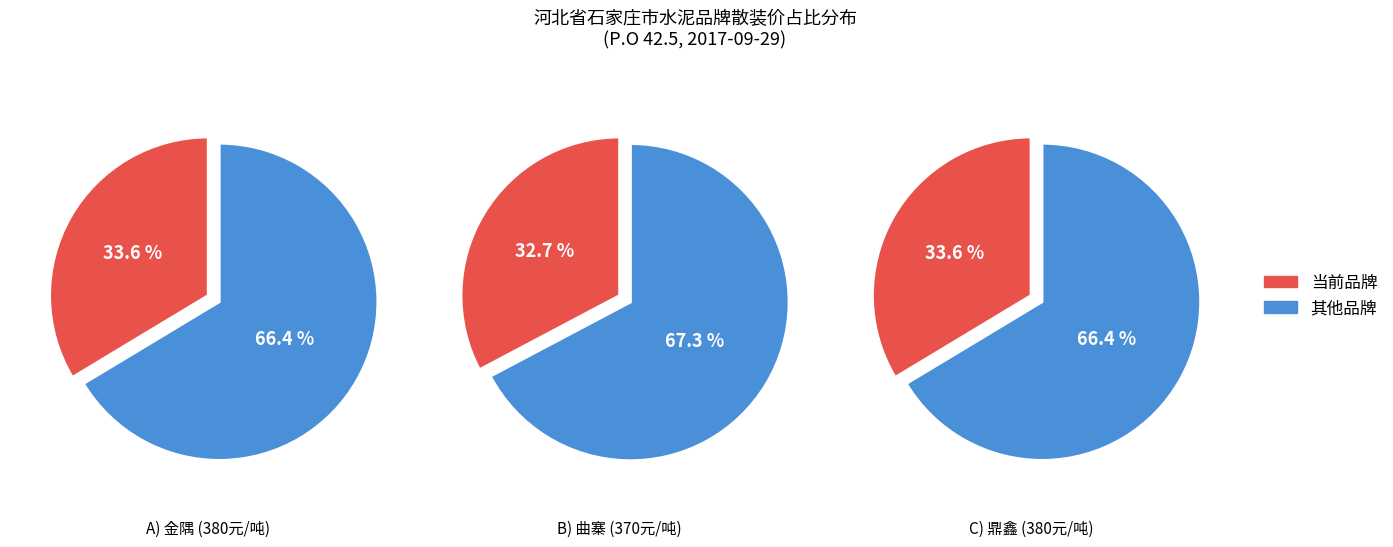

To the nearest percent, what percentage of the pie is 曲寨?

33%